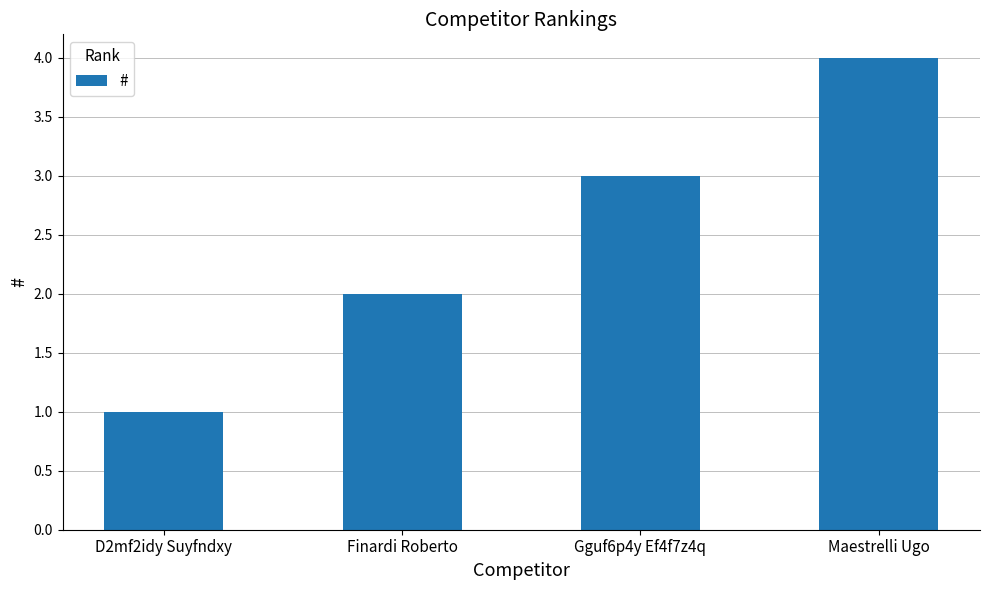

What is the difference between the maximum and minimum values?

3